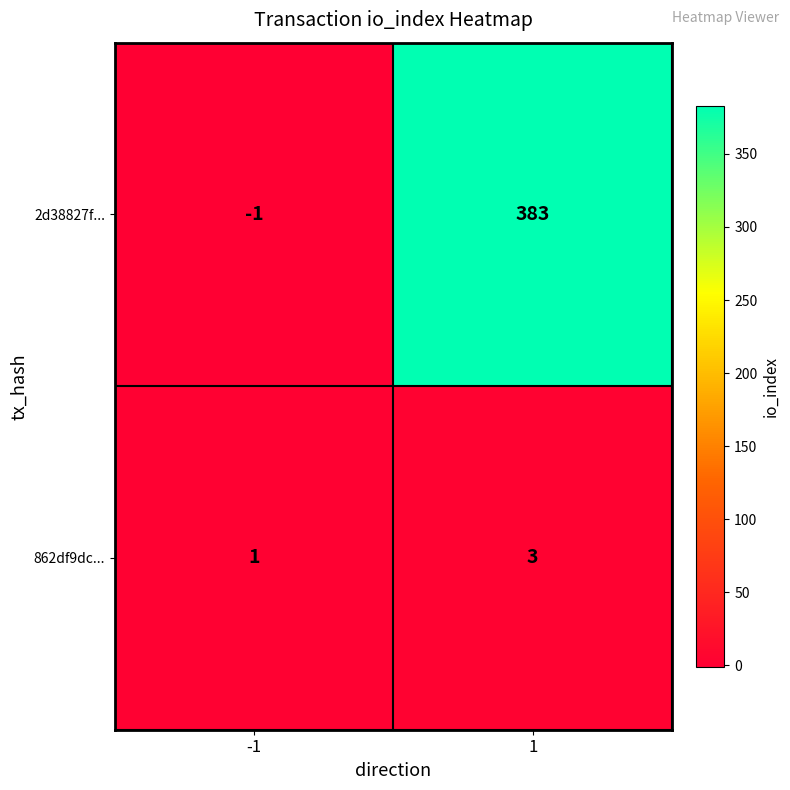

How many series are shown in this chart?

2